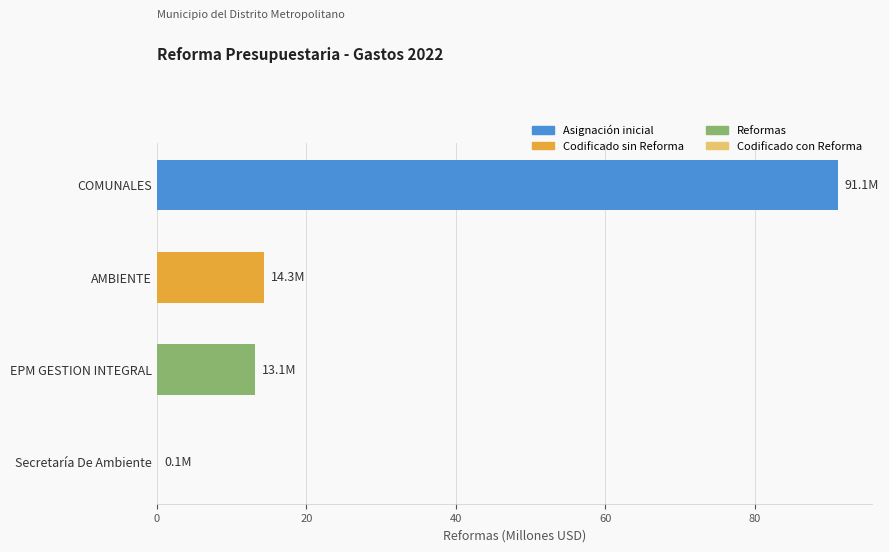

What is the ratio of the value at AMBIENTE to the value at EPM GESTION INTEGRAL?

1.1